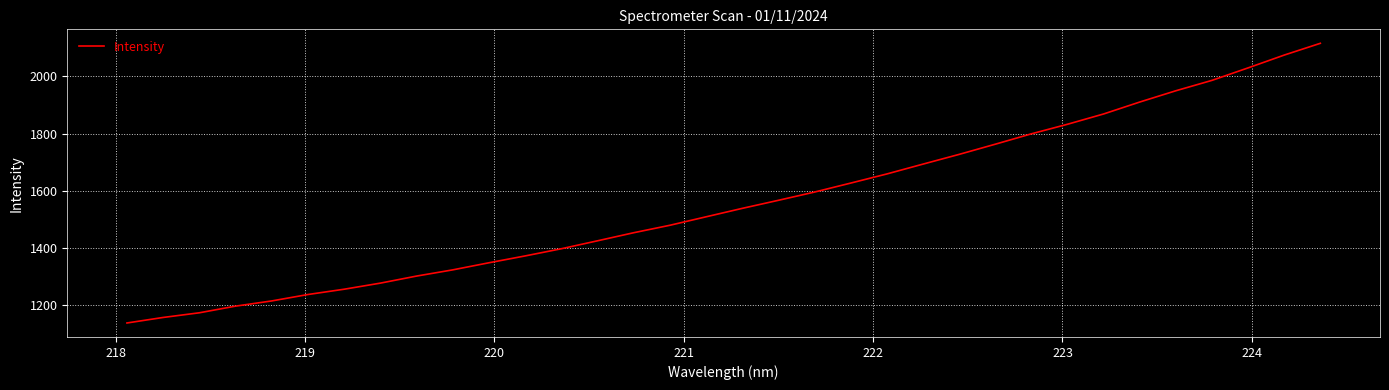

What is the maximum value shown in the chart?

2115.5